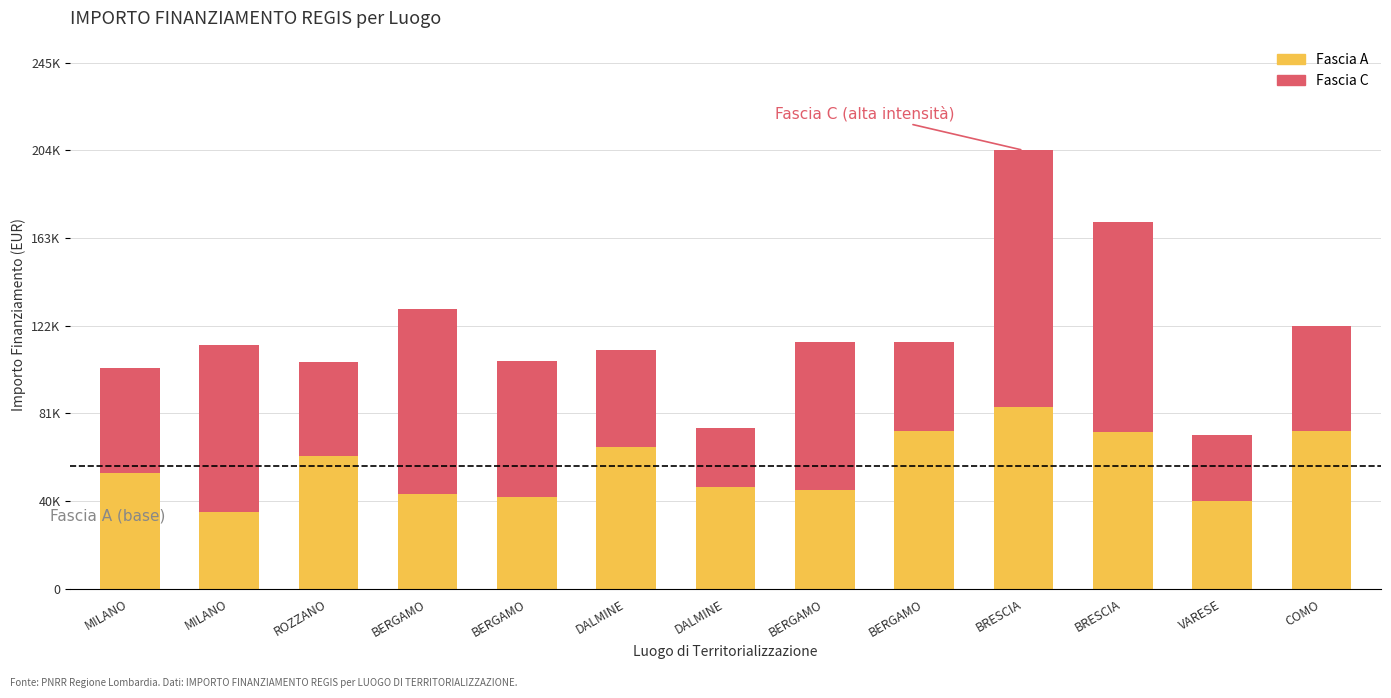

What is the sum of all Fascia A values?

746676.0